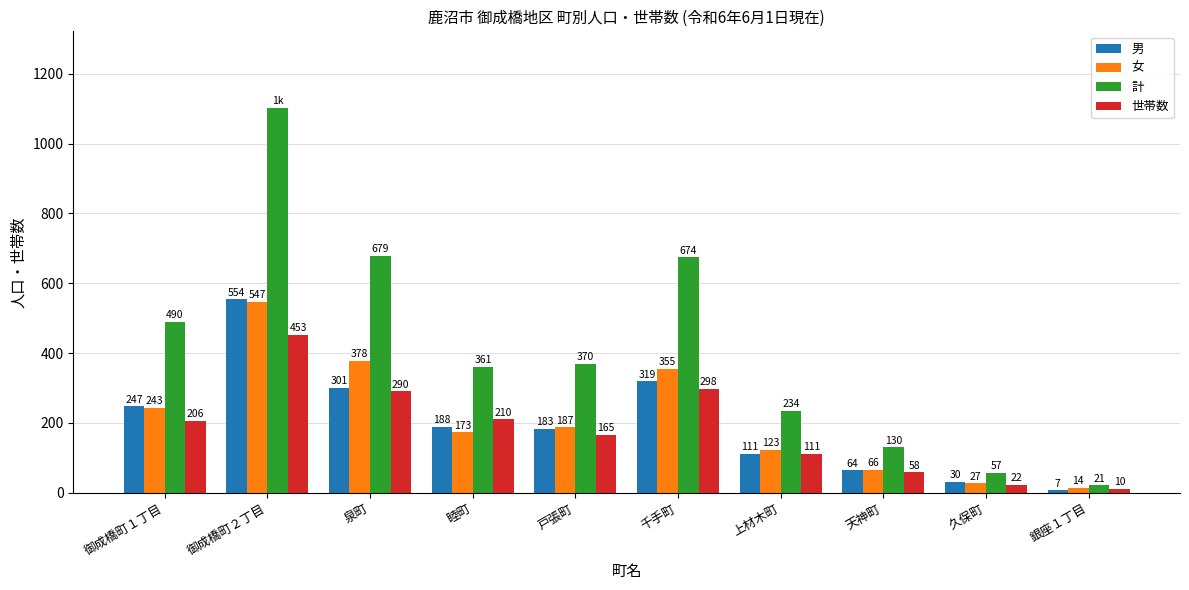

Read the 世帯数 value at 上材木町.

111